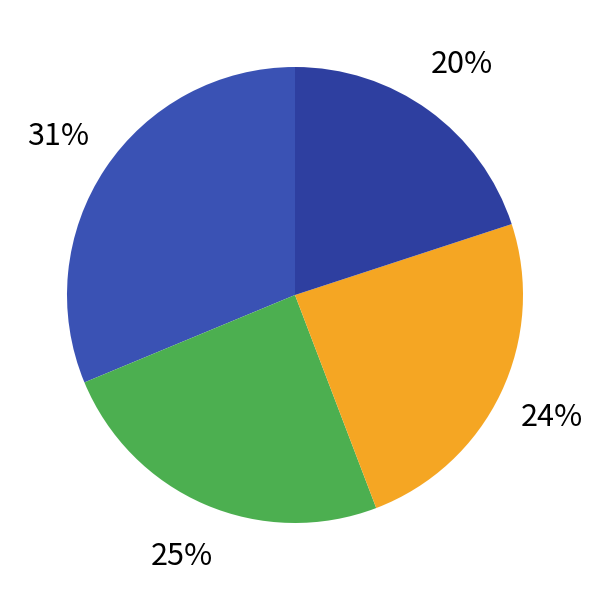

How many slices are in this pie chart?

4